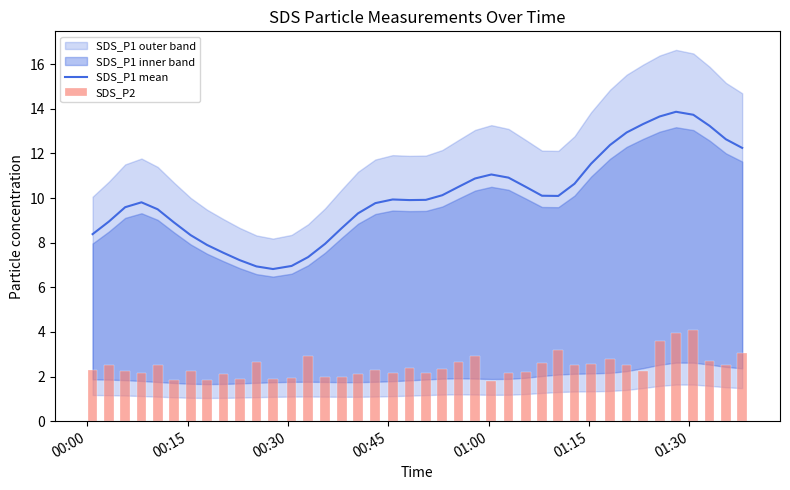

How many data points in SDS_P2 are less than 2?

7